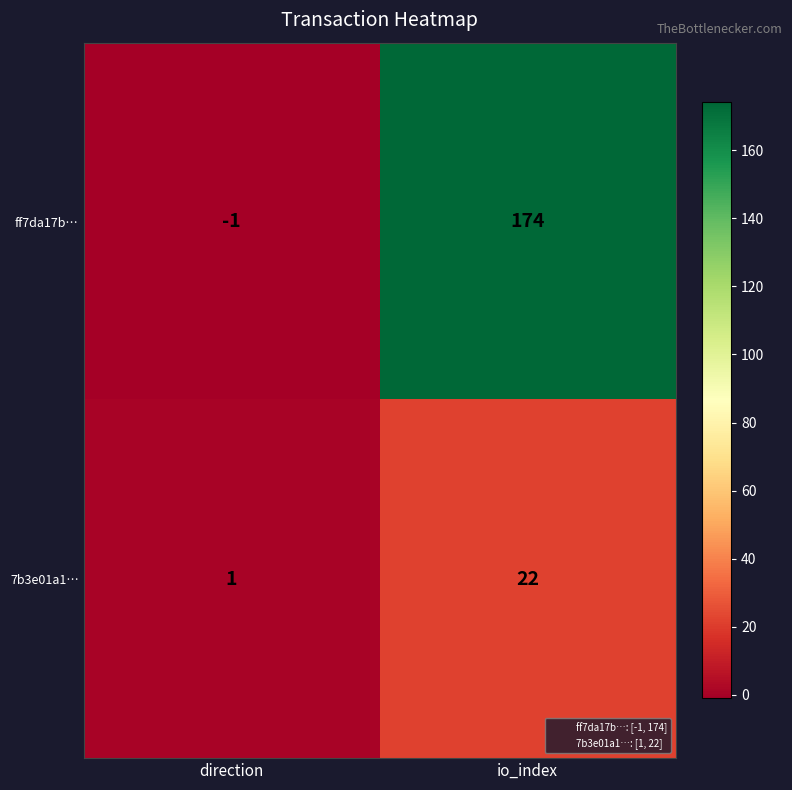

At which label is 7b3e01a1… closest to 11?

direction